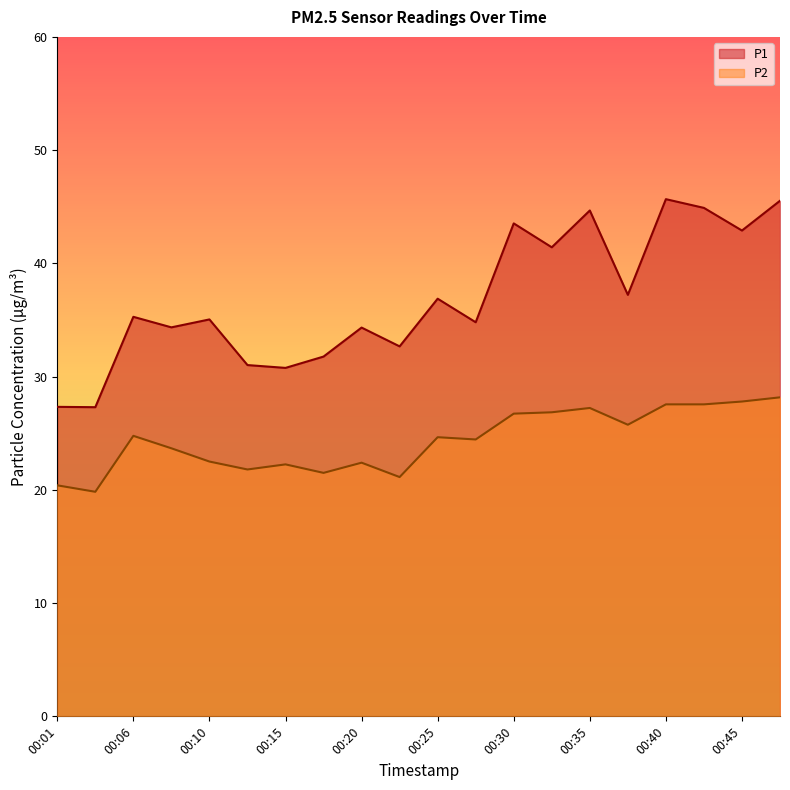

What are all the series names shown in the legend?

P1, P2